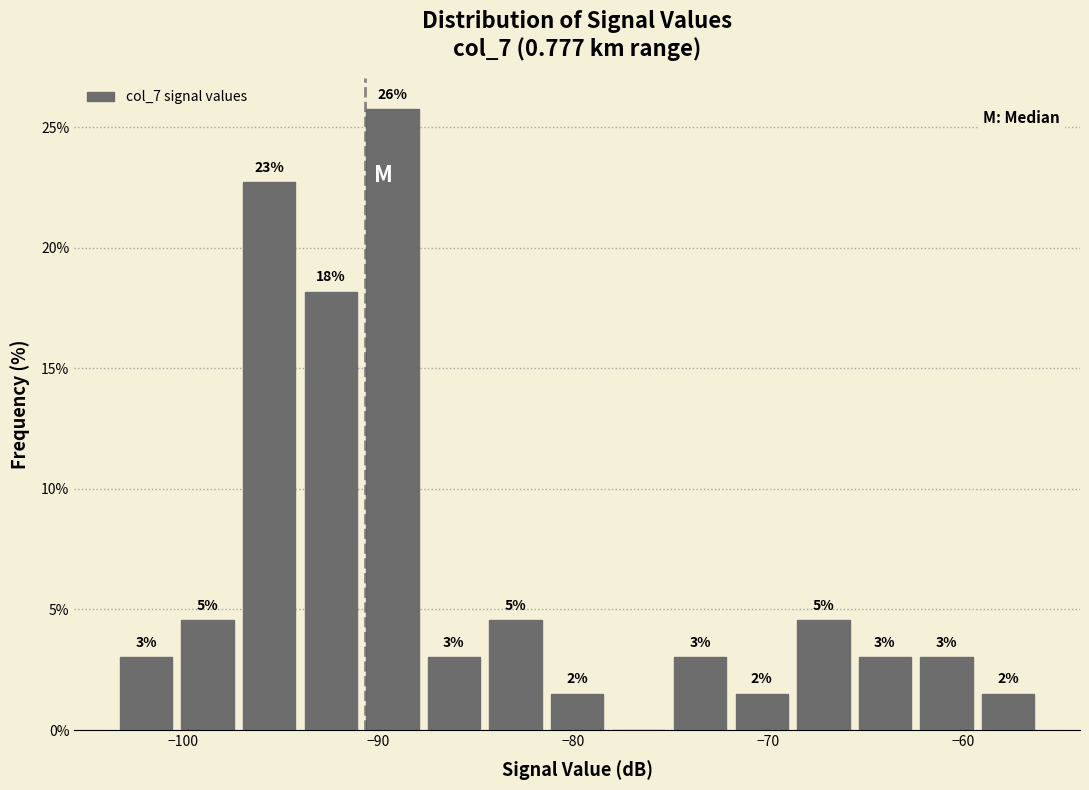

Around what value on the x-axis is the tallest bar? Give the approximate position of its centre, as read against the axis.

-89